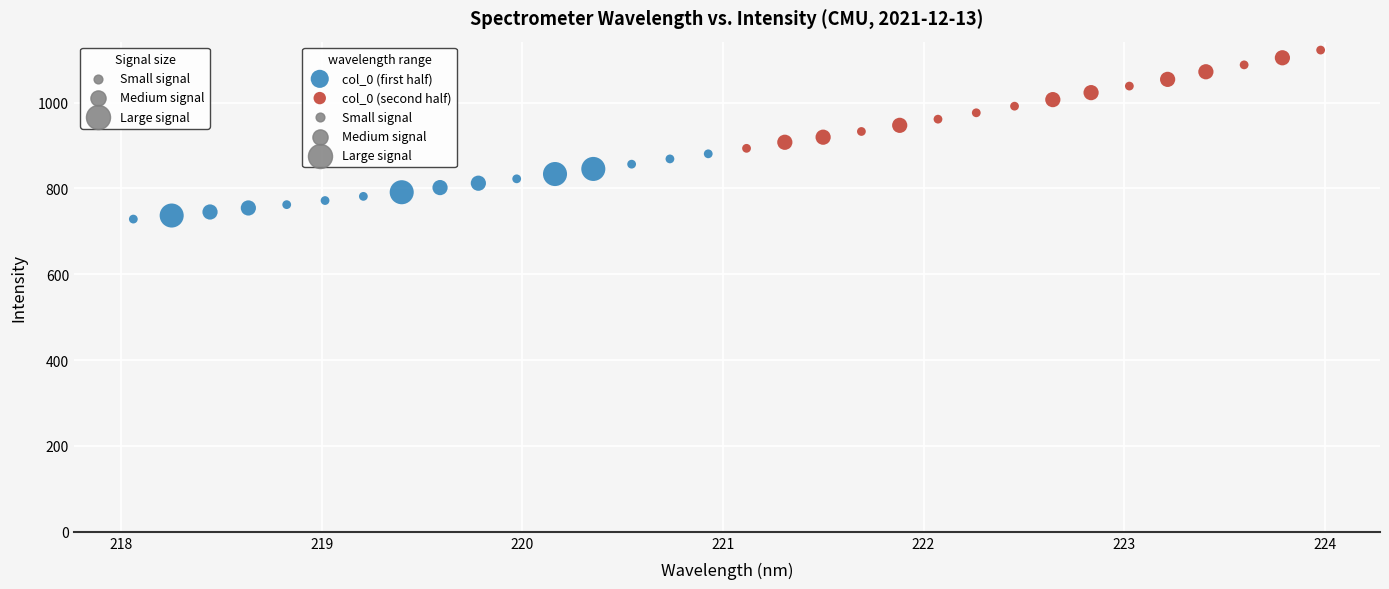

Which series reaches the maximum Y coordinate?

col_0 (second half)